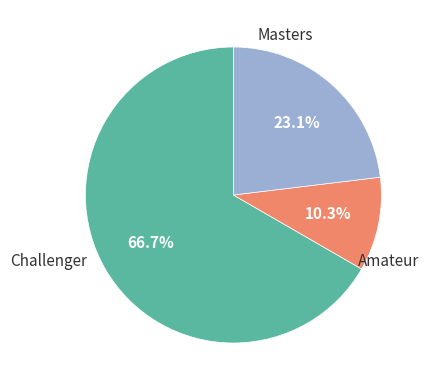

Does any single category account for the majority?

Yes